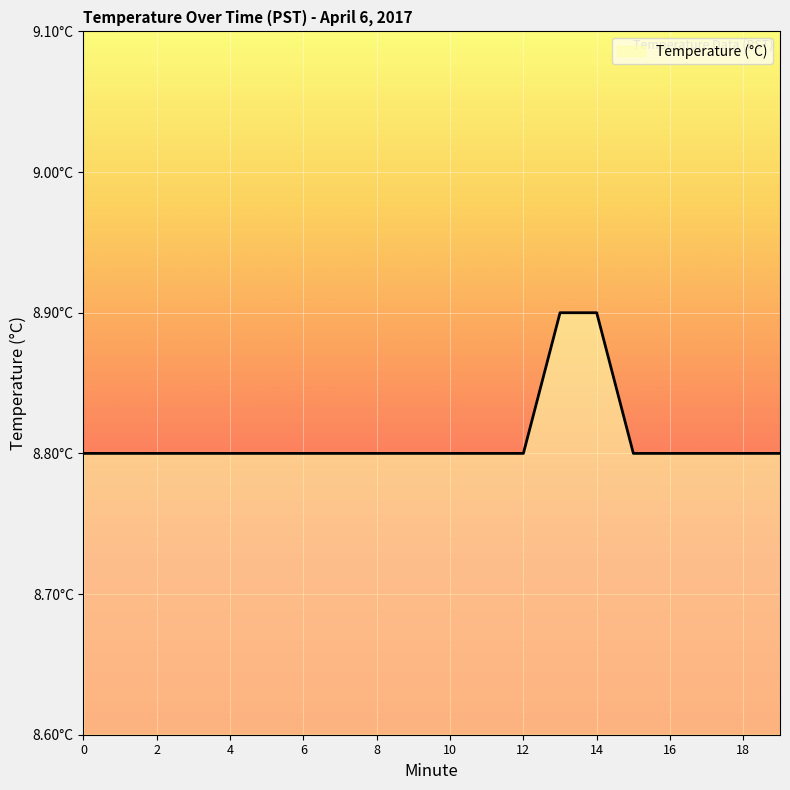

What is the difference between the maximum and minimum values?

0.1